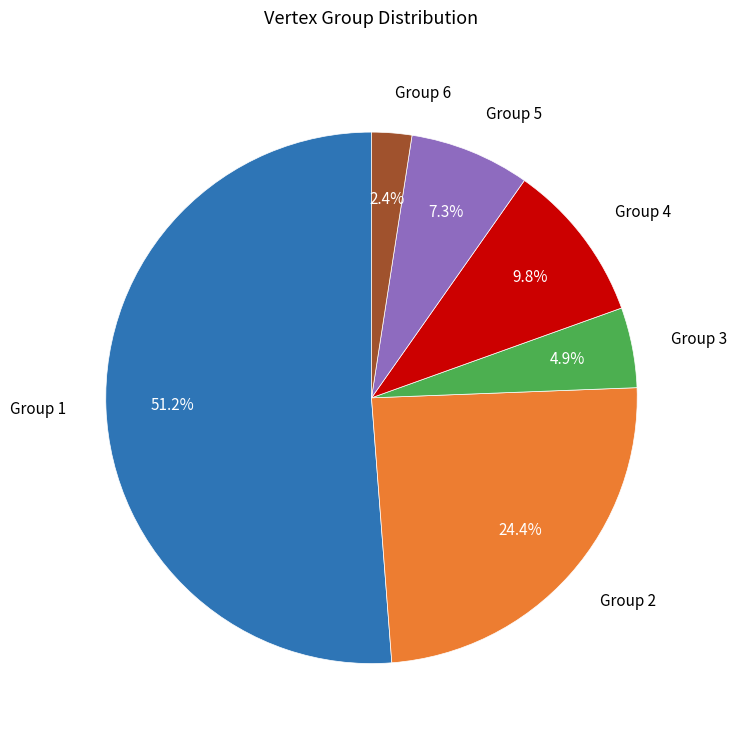

Is there a majority slice in this chart?

Yes